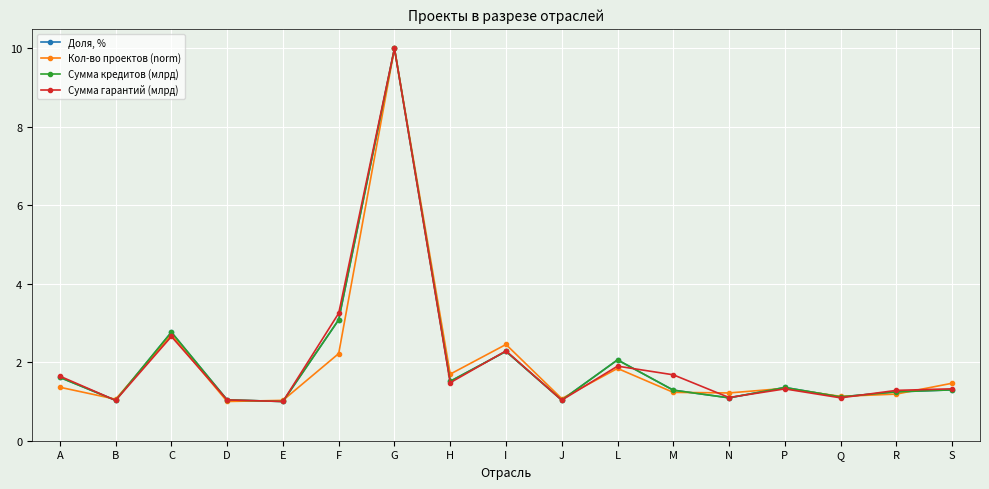

What is the difference between the second highest and minimum values in the Сумма кредитов (млрд) series?

2.1